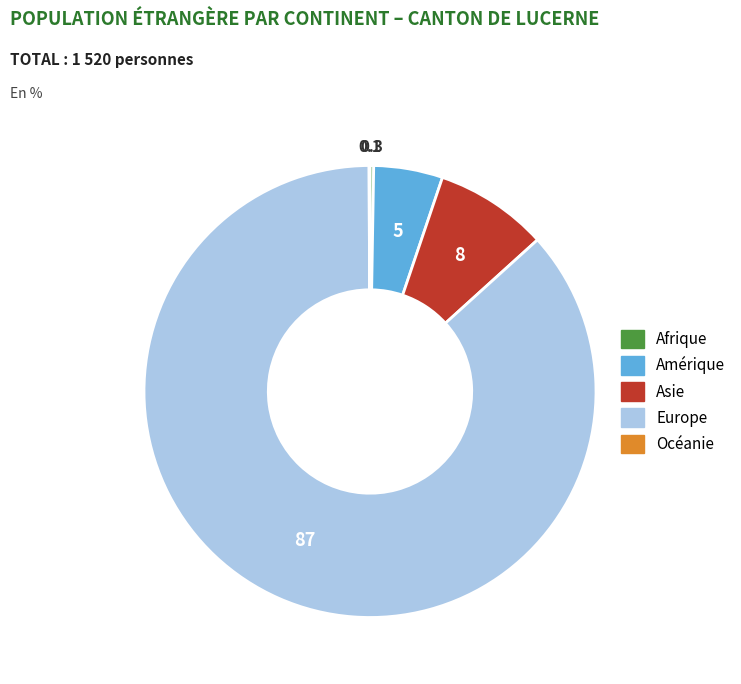

True or false: Asie accounts for 8% of the total.

True